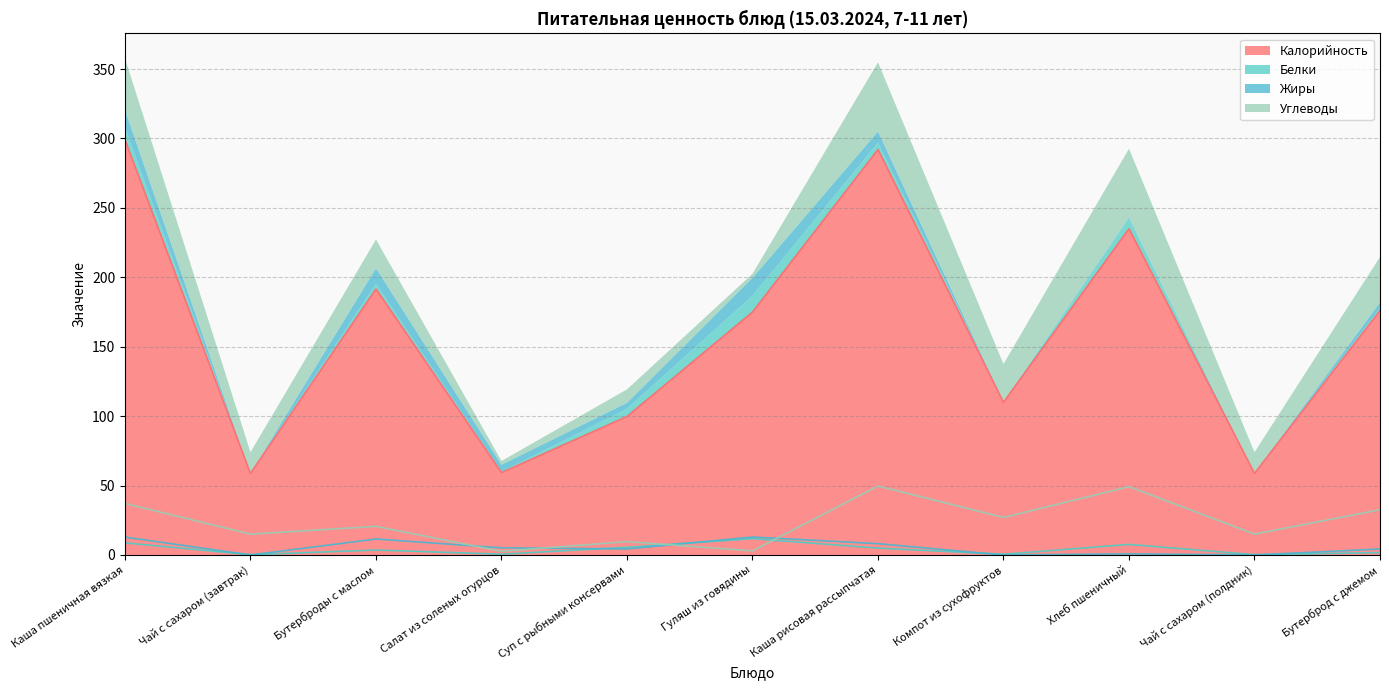

Which series has the largest total across all categories?

Калорийность